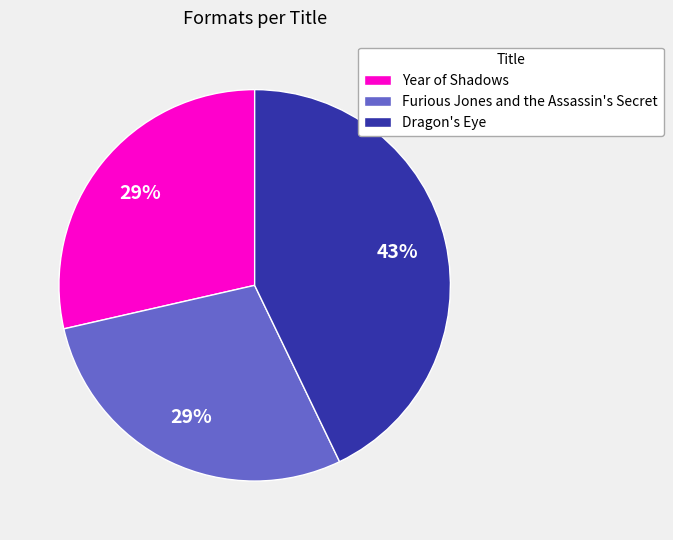

Which category has the biggest portion of the pie?

Dragon's Eye